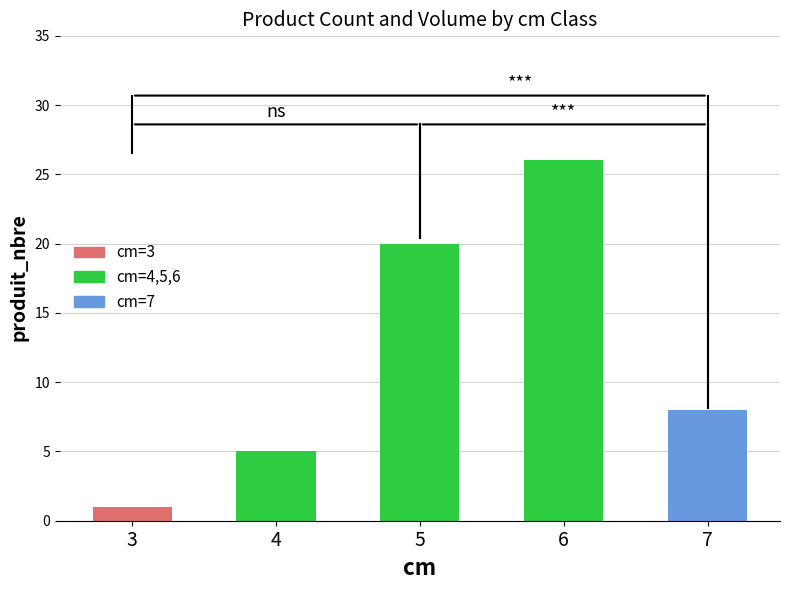

Reading left to right, extract all data points from this chart.

1	5	20	26	8